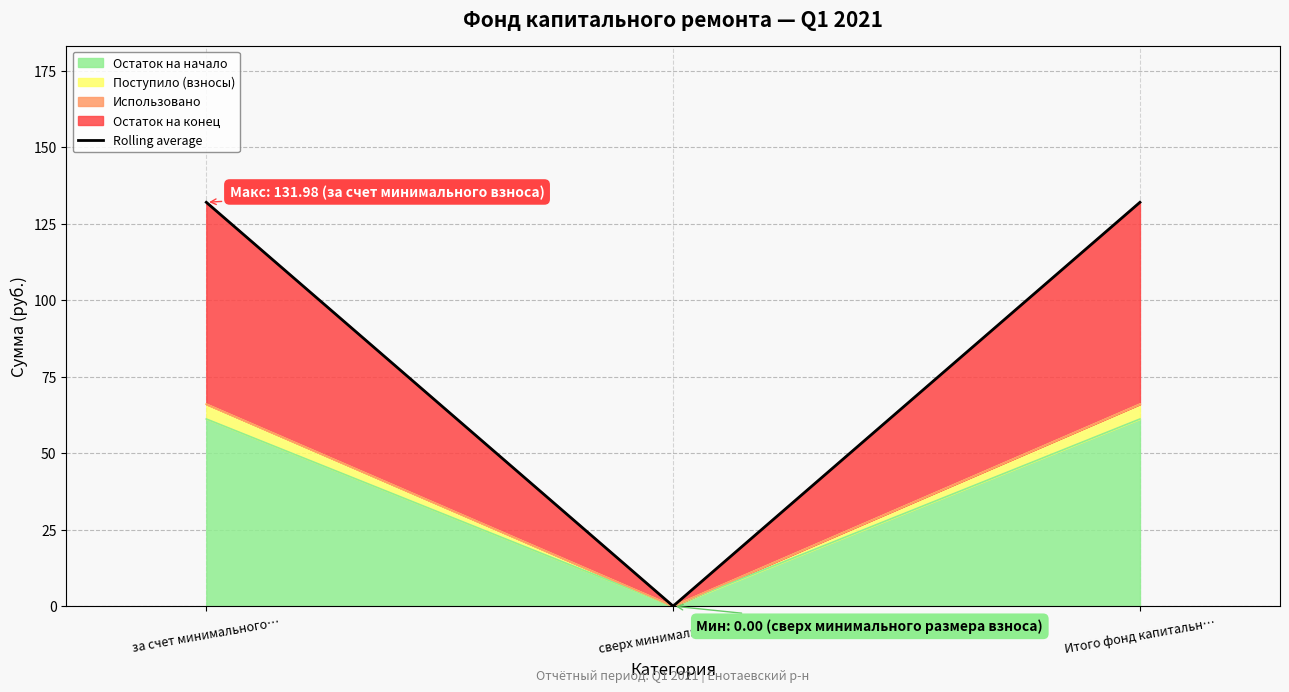

Which category has the highest value across all series?

за счет минимального…